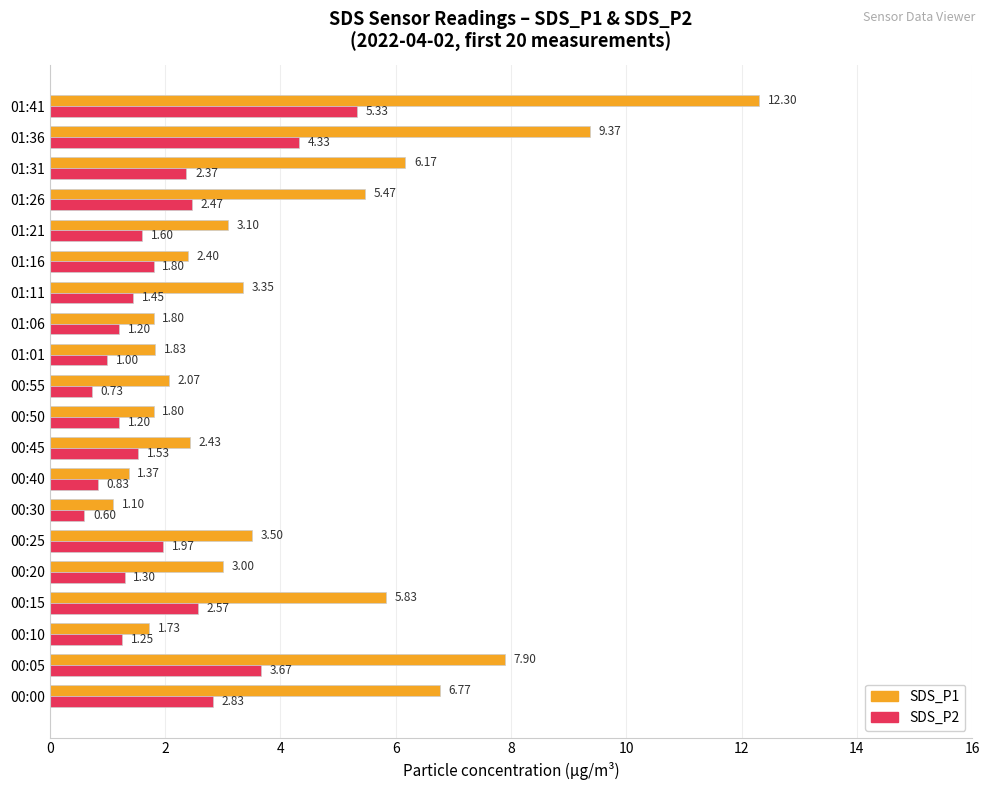

What is the difference between the second highest and second lowest values in the SDS_P1 series?

8.0